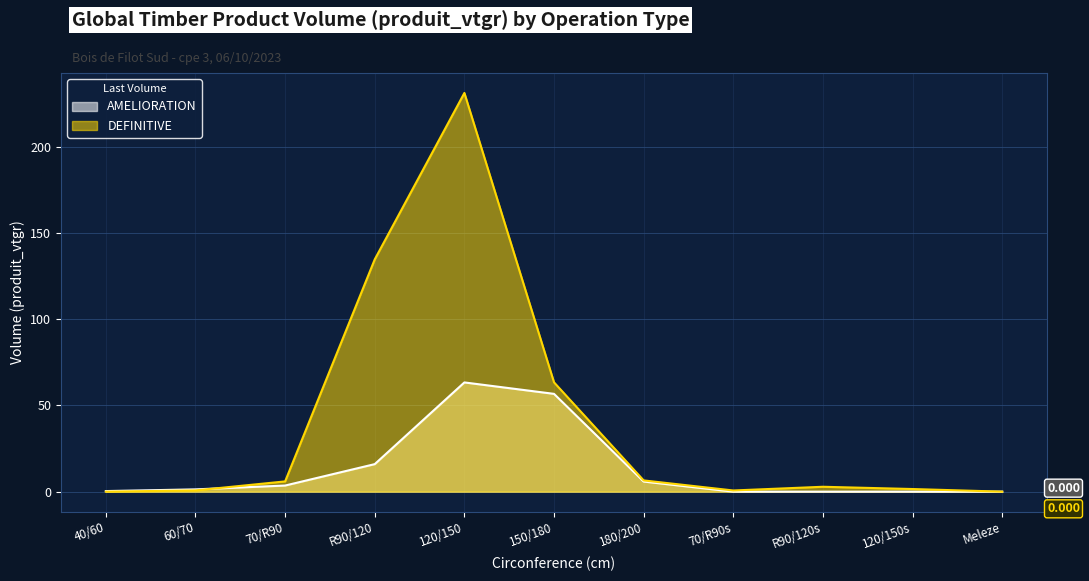

How many distinct data groups are displayed?

2